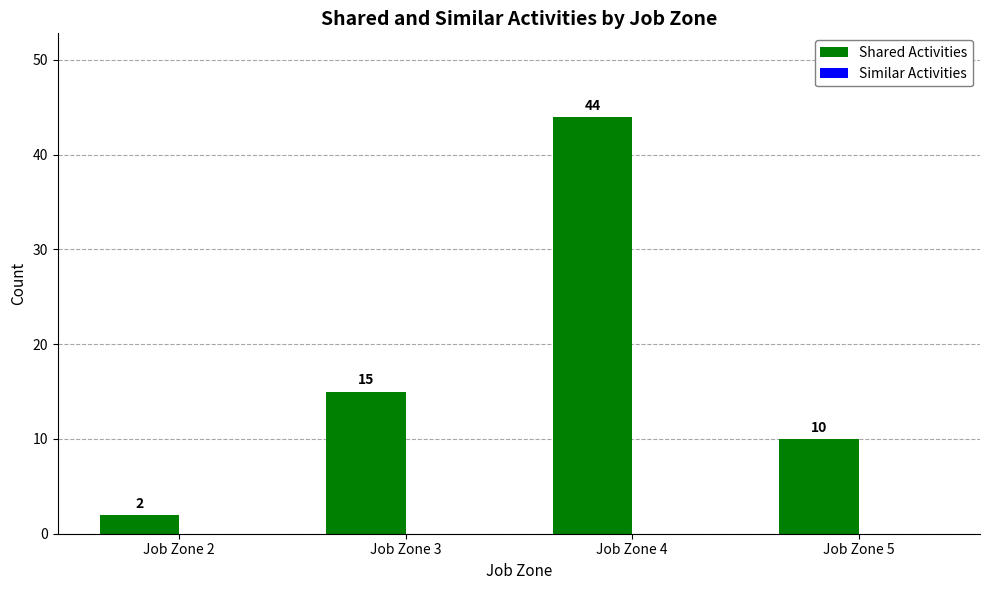

What is the greatest value displayed?

44